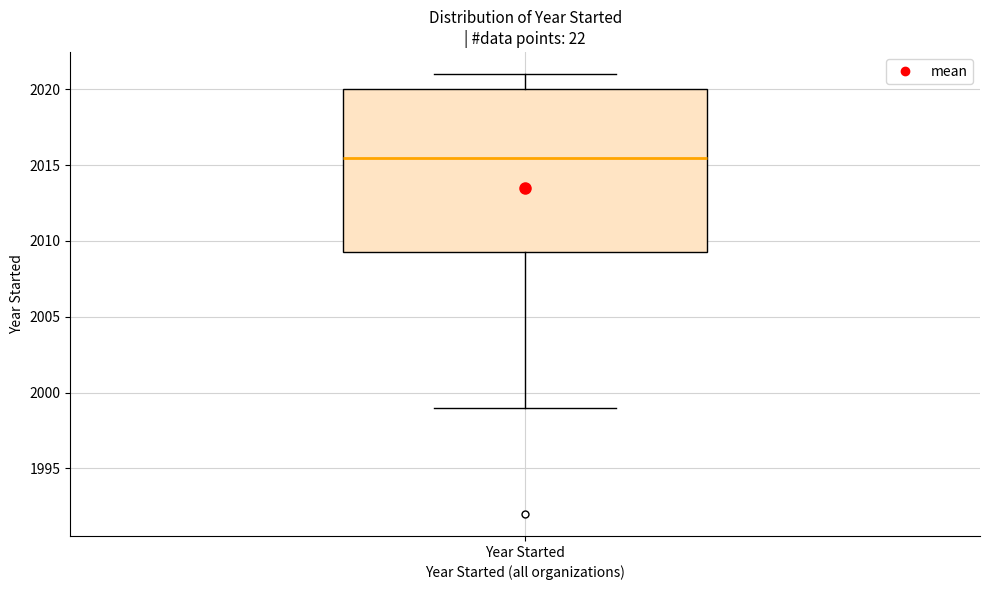

Read this box plot against the y-axis: the position of the median line, the range covered by the box, and the ends of both whiskers. The values are not printed on the chart, so give them approximately, as read against the axis.

median 2015.5, box 2009.5 to 2020.0, whiskers 1999.0 to 2021.0